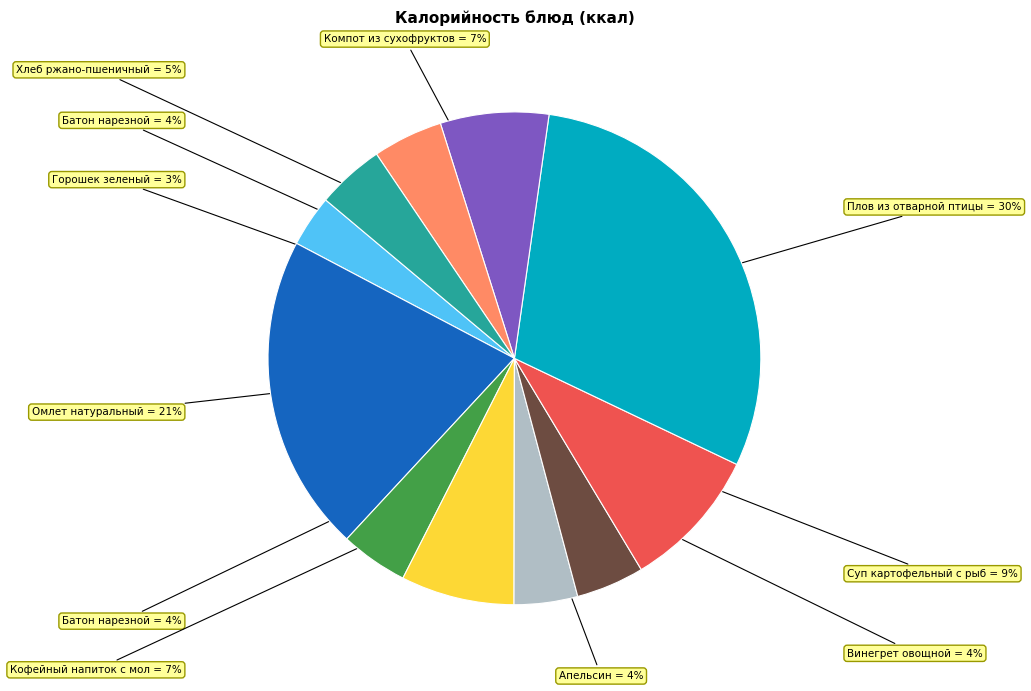

To the nearest percent, what is the average slice percentage?

9%